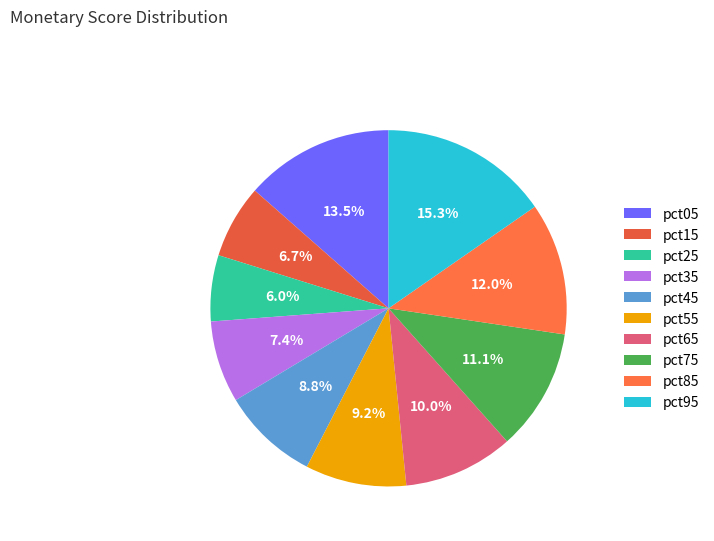

To the nearest percent, what percentage of the pie is pct05?

14%